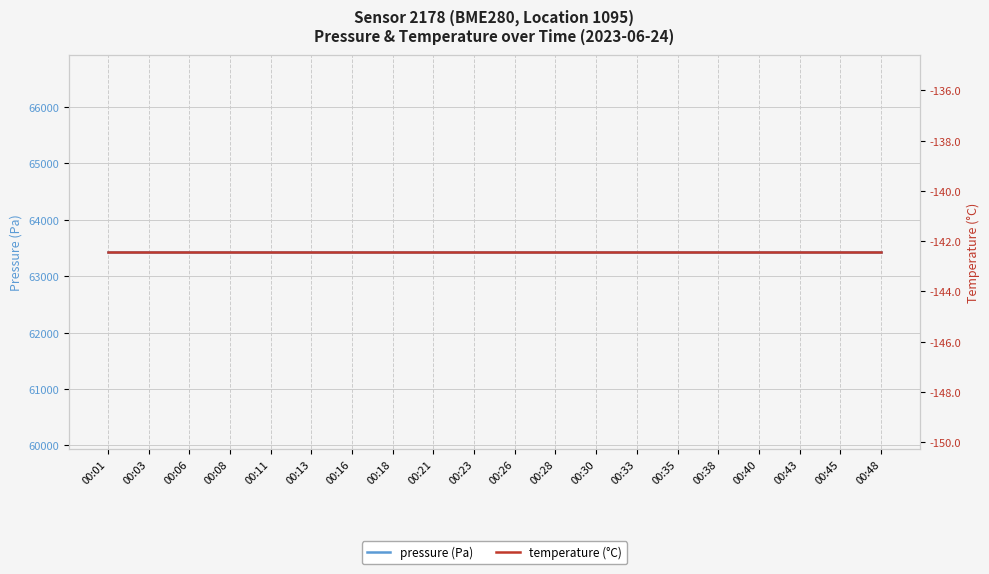

What is the total value across all series at 00:18?

63288.2